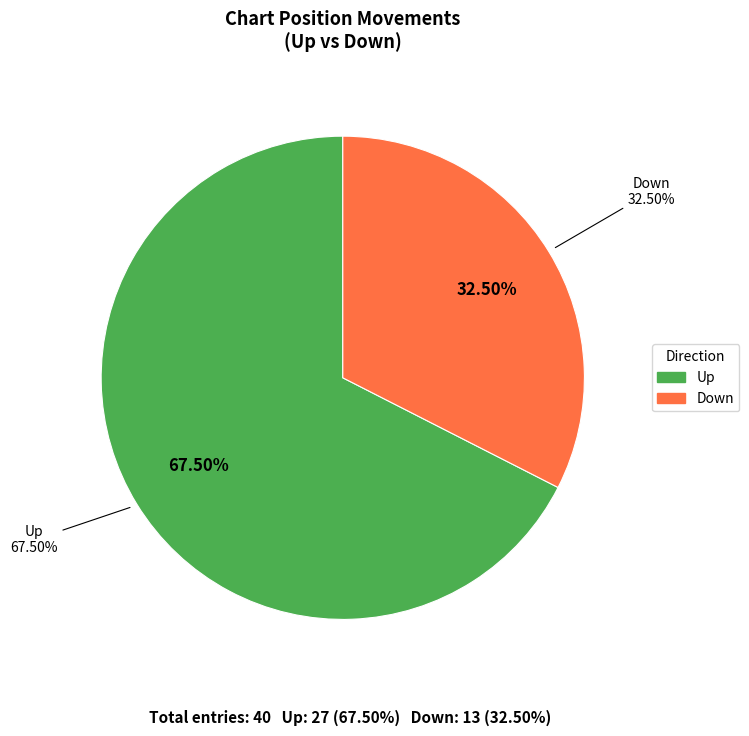

Is the sum of up and down greater than half?

Yes